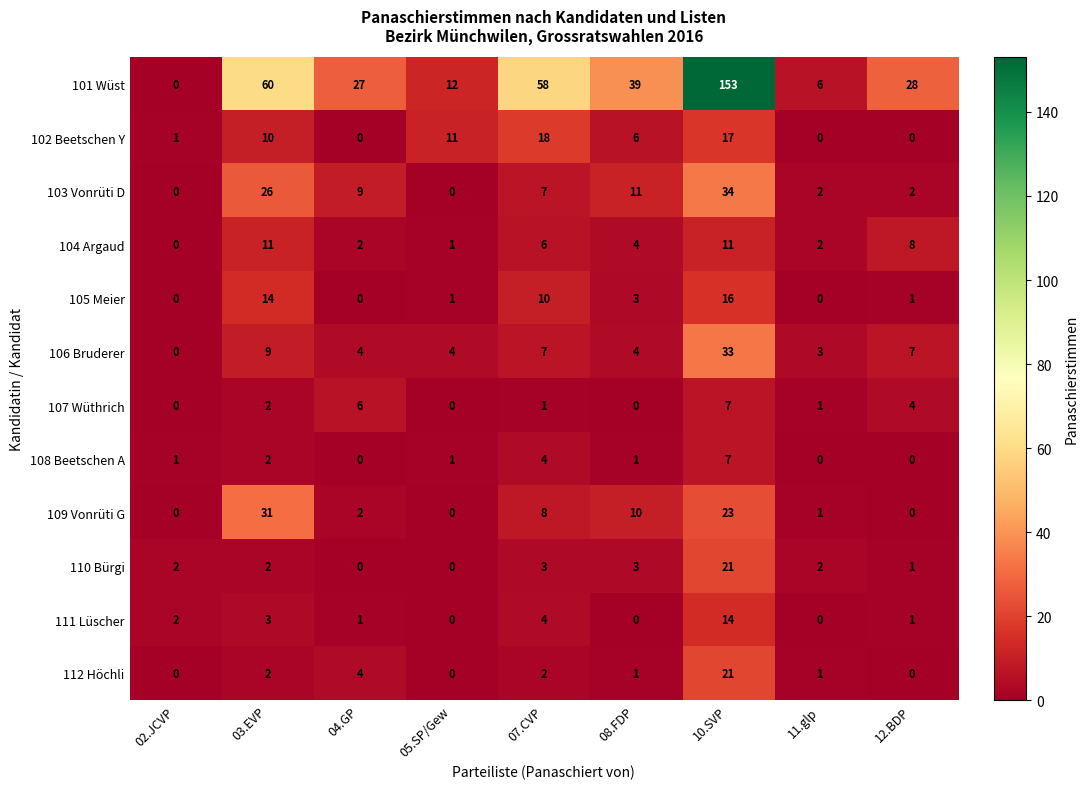

What is the difference between the second highest and second lowest values in the 106 Bruderer series?

6